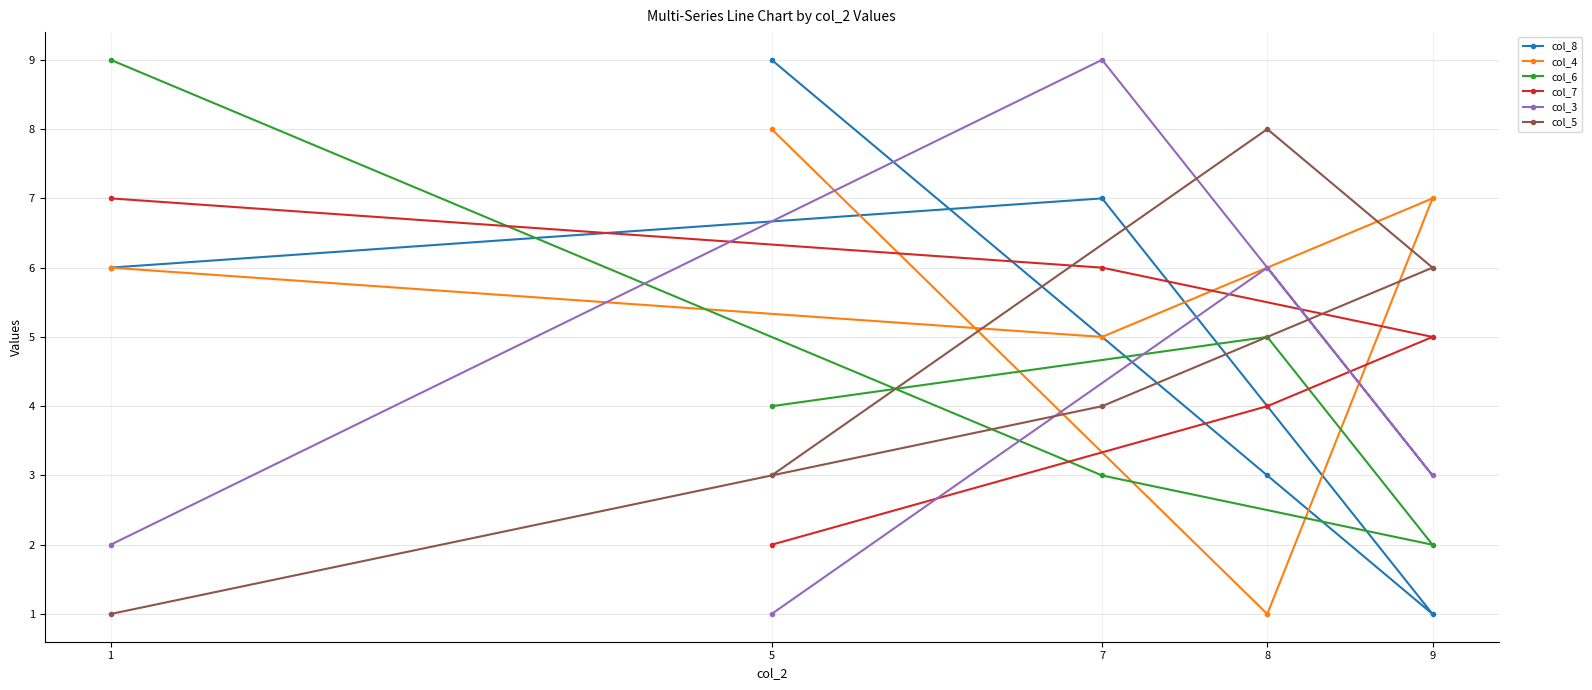

What is the difference between the col_4 values at 1 and 5?

2